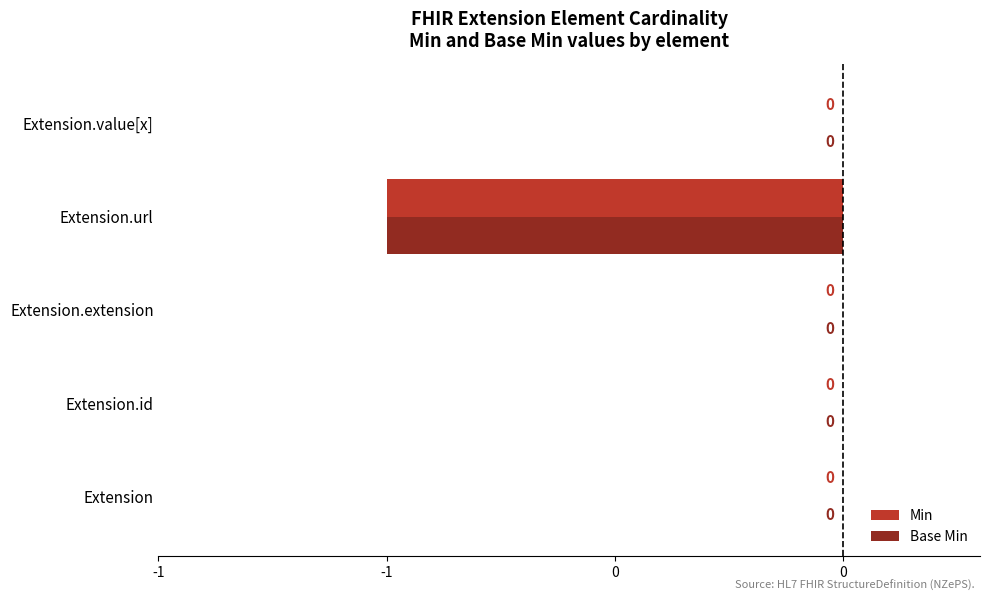

What are all the series names shown in the legend?

Min, Base Min